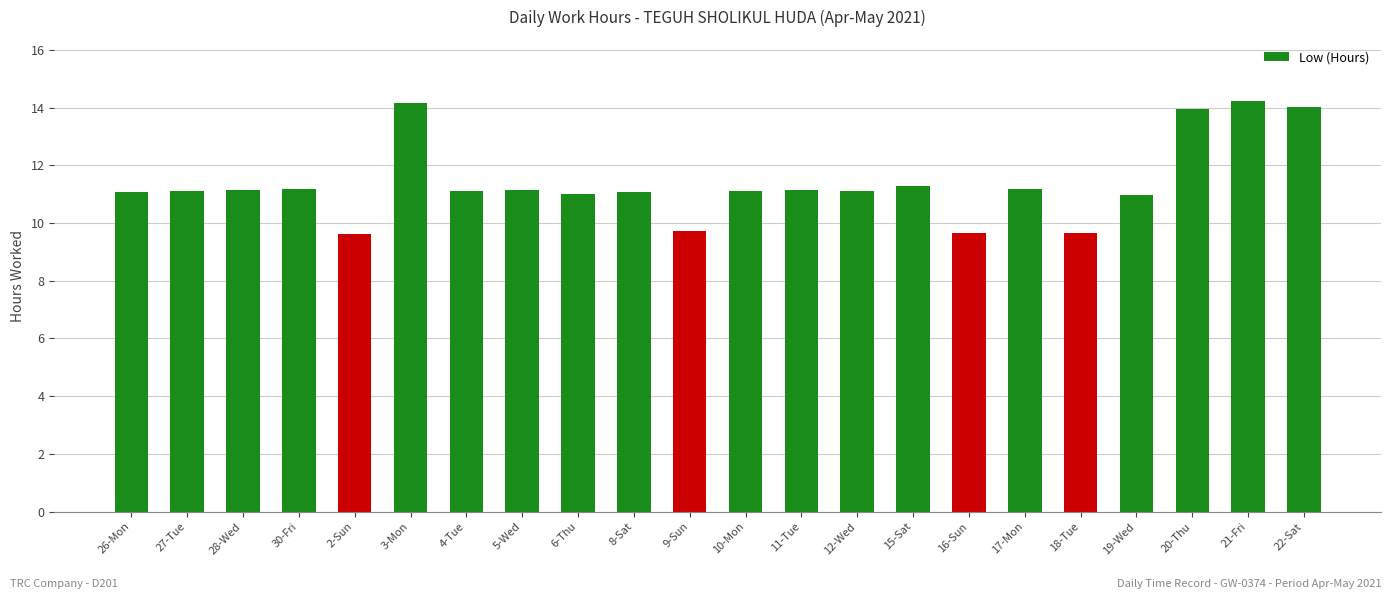

Where does the data first go above 11?

26-Mon